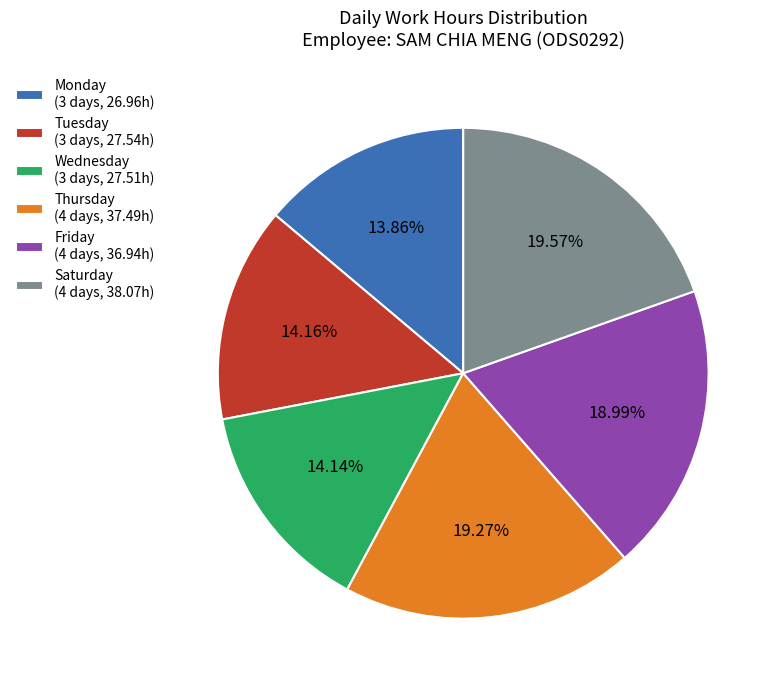

Approximately how many times larger is the value at Friday (4 days, 36.94h) compared to Thursday (4 days, 37.49h)?

1.0